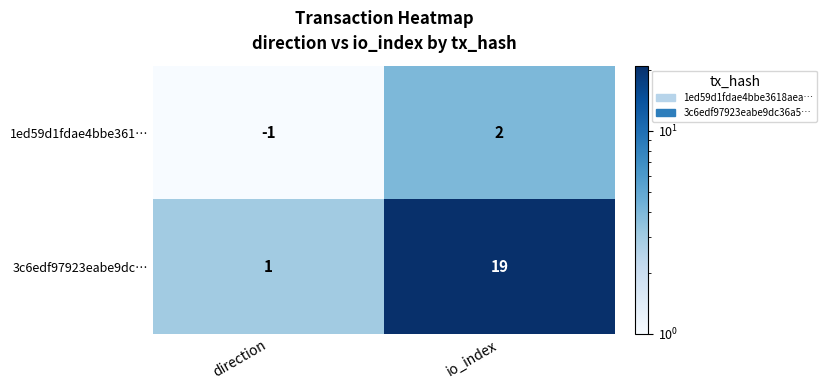

Where is 1ed59d1fdae4bbe361… nearest to the value 0?

direction